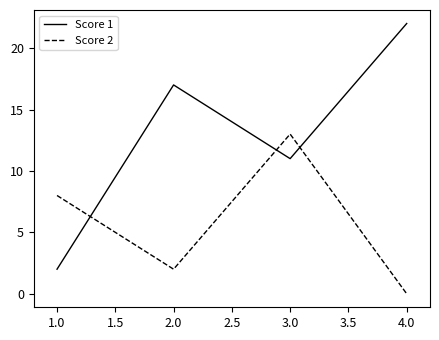

Reading left to right, what are all the values shown in this chart?

Score 1: 2	17	11	22
Score 2: 8	2	13	0